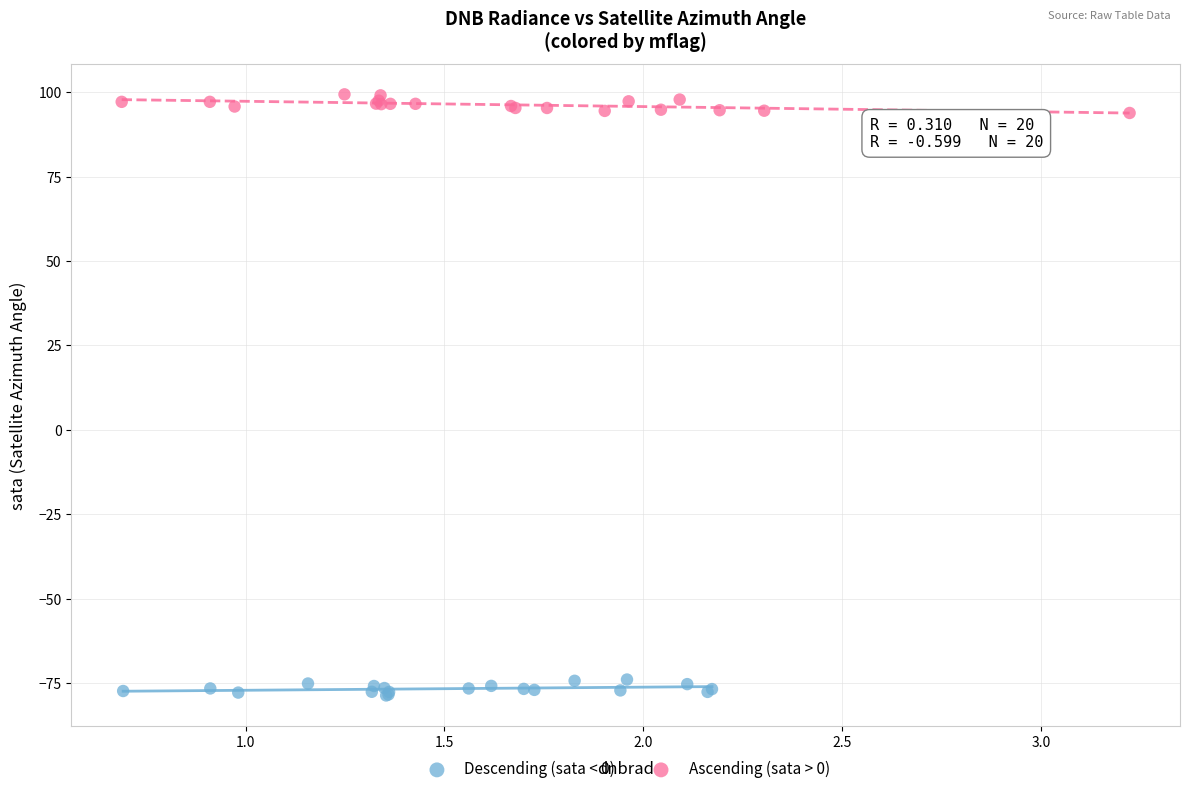

Which series contains the lowest Y value?

Descending (sata < 0)